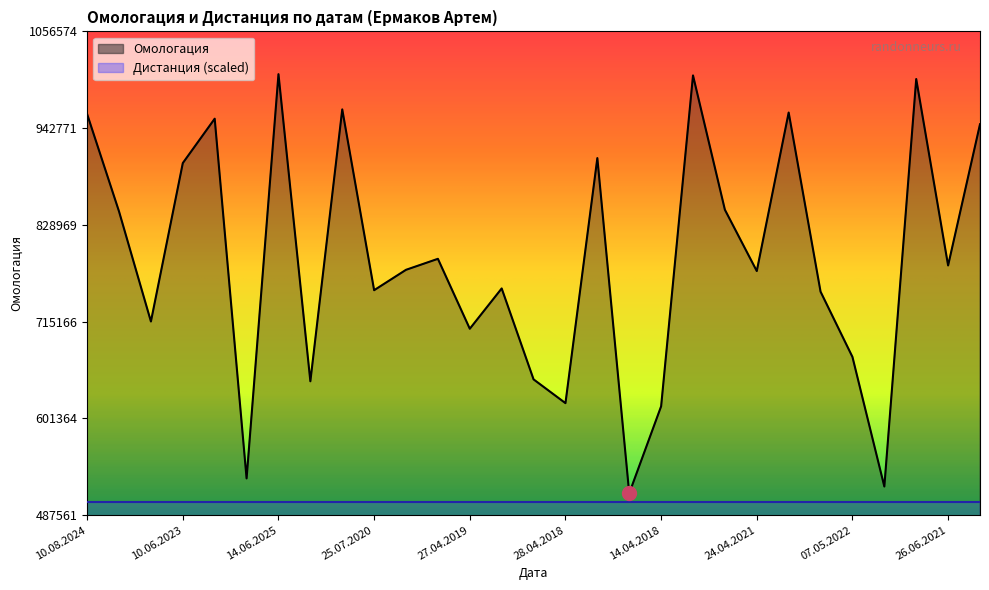

How many lines are shown in the chart?

1